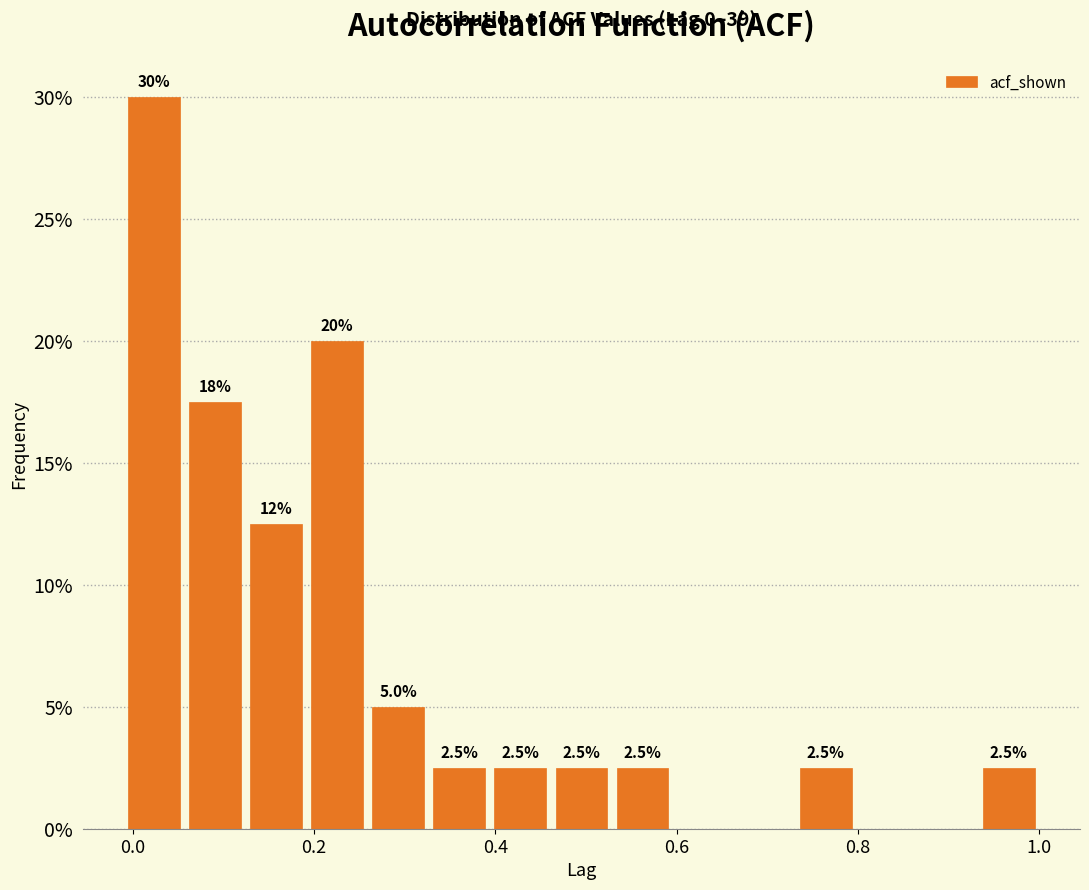

Read against the x-axis, roughly where is the centre of the tallest bar?

0.02